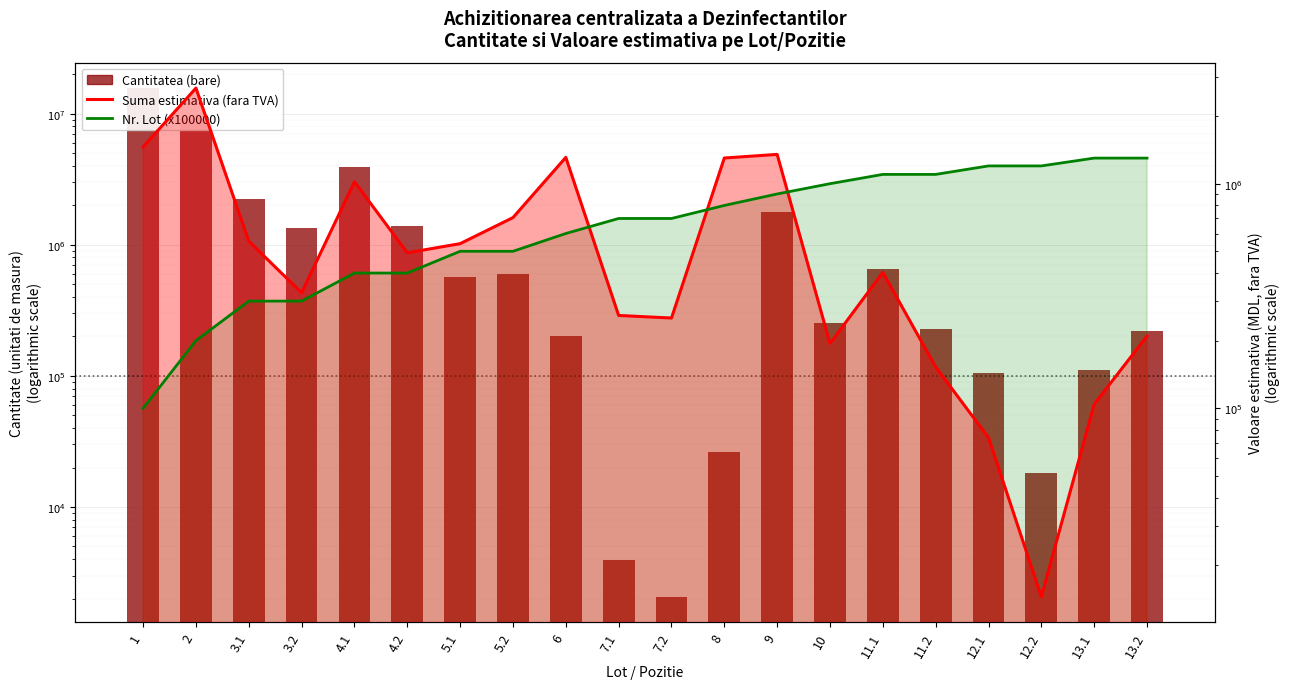

What is the label of the 5th bar from the left?

4.1